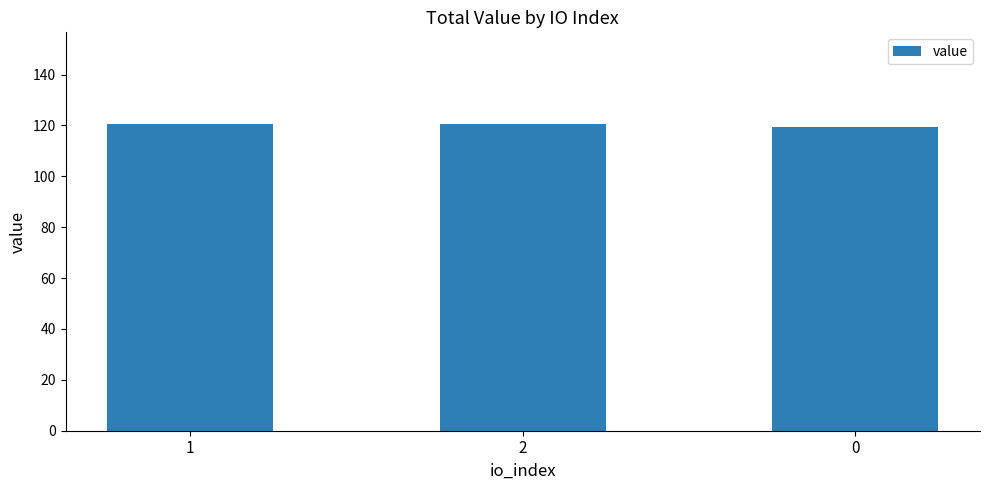

What position from the left is 0?

3